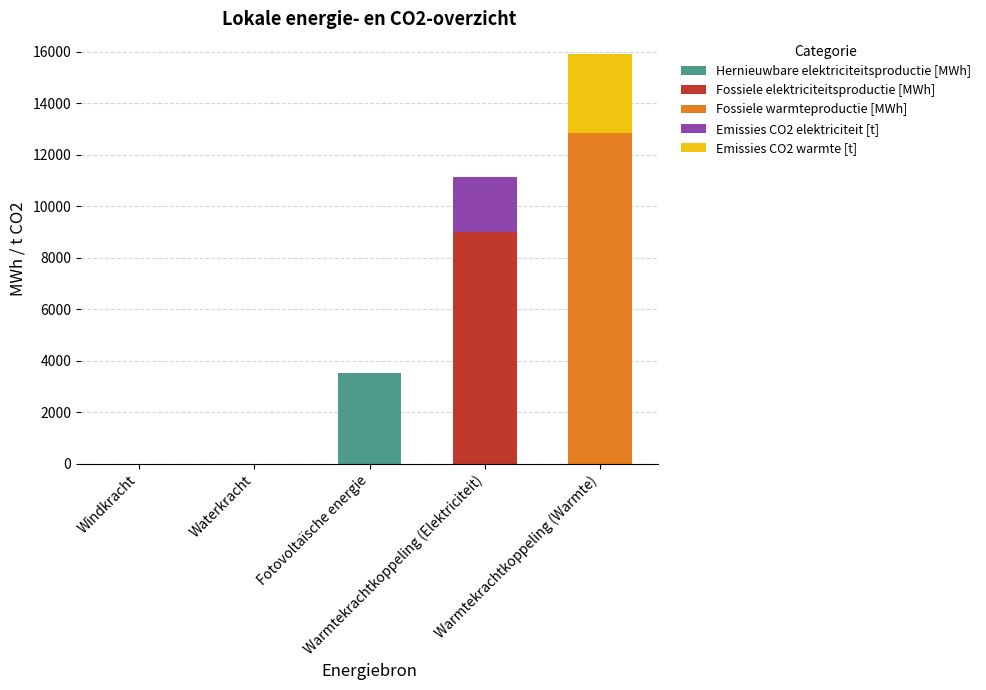

What is the sum of all Hernieuwbare elektriciteitsproductie [MWh] values?

3517.7